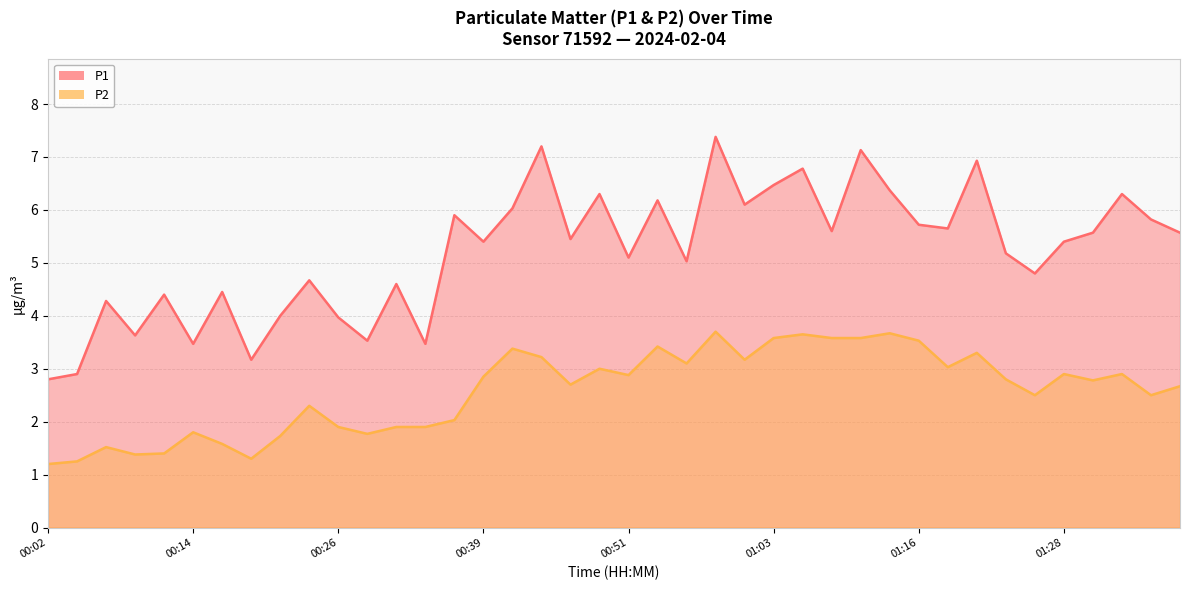

Rank the categories by P1 value from lowest to highest.

00:02, 00:04, 00:19, 00:14, 00:34, 00:29, 00:09, 00:26, 00:22, 00:07, 00:12, 00:17, 00:31, 00:24, 01:25, 00:56, 00:51, 01:23, 00:39, 01:28, 00:46, 01:30, 01:38, 01:08, 01:18, 01:16, 01:35, 00:36, 00:41, 01:01, 00:53, 00:49, 01:33, 01:13, 01:03, 01:06, 01:20, 01:11, 00:44, 00:58